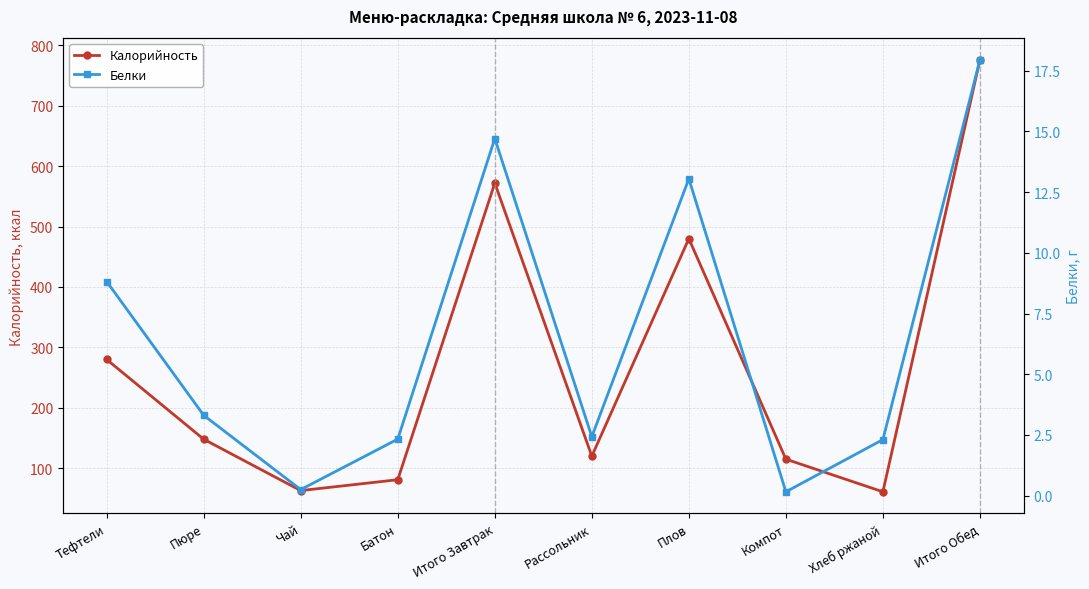

Where does the Калорийность series first go above 148?

Тефтели